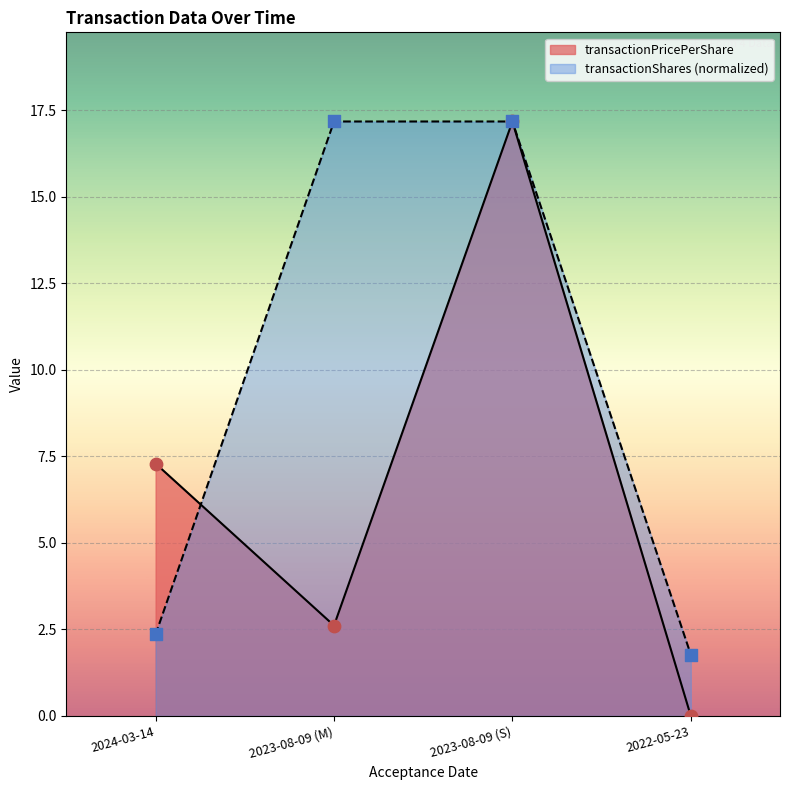

Which series has the largest Y range (max minus min)?

transactionPricePerShare